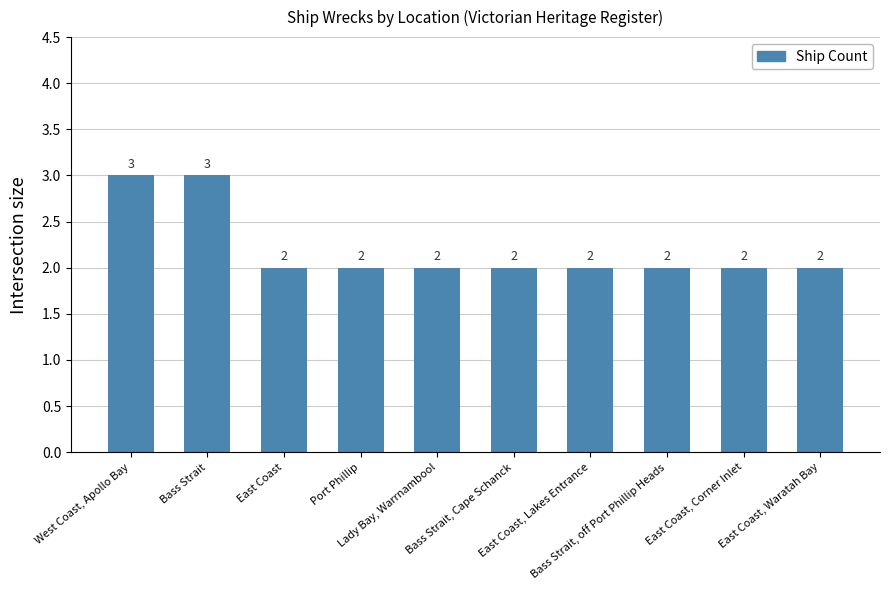

Is it true that the value at East Coast, Lakes Entrance is 1?

False